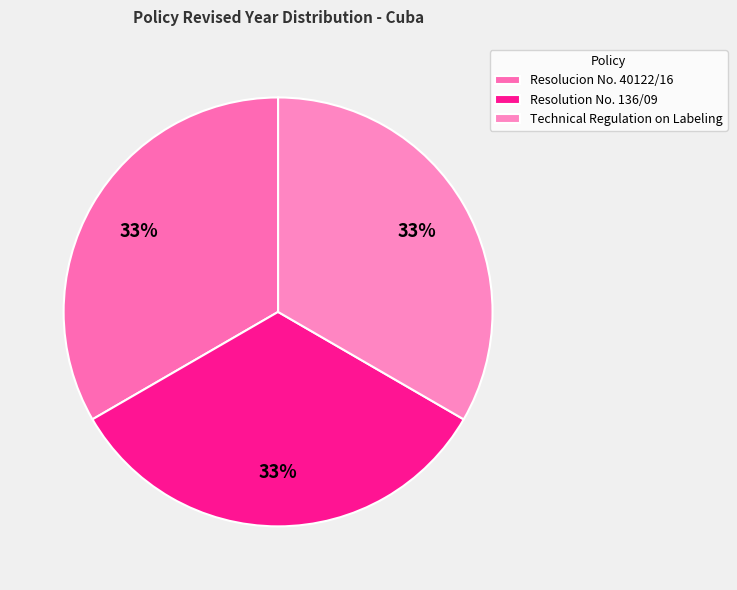

Combined, what portion of the pie is Technical Regulation on Labeling and Resolution No. 136/09?

66.7%